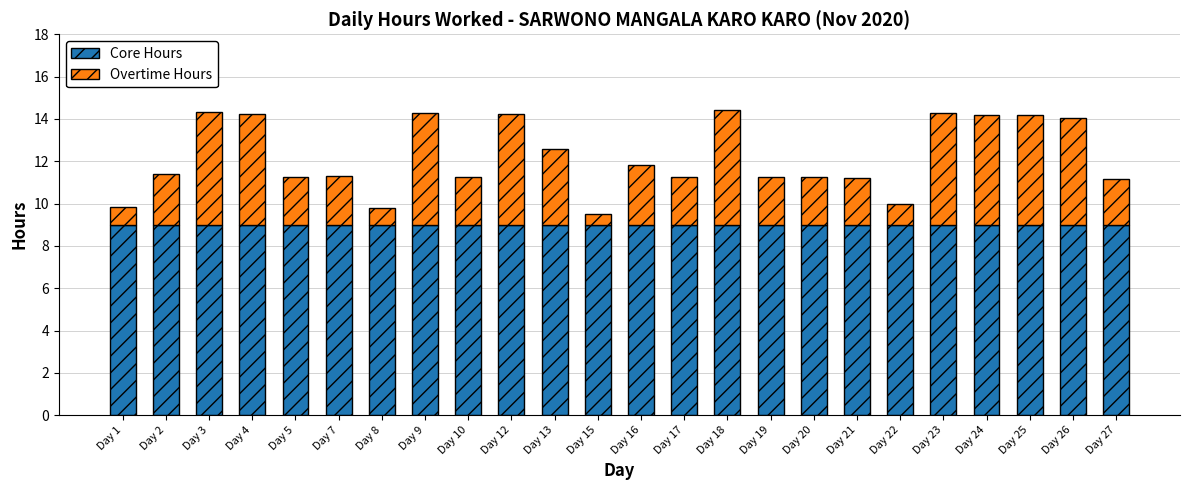

The value of Core Hours at Day 9 is 4.9. True or false?

False